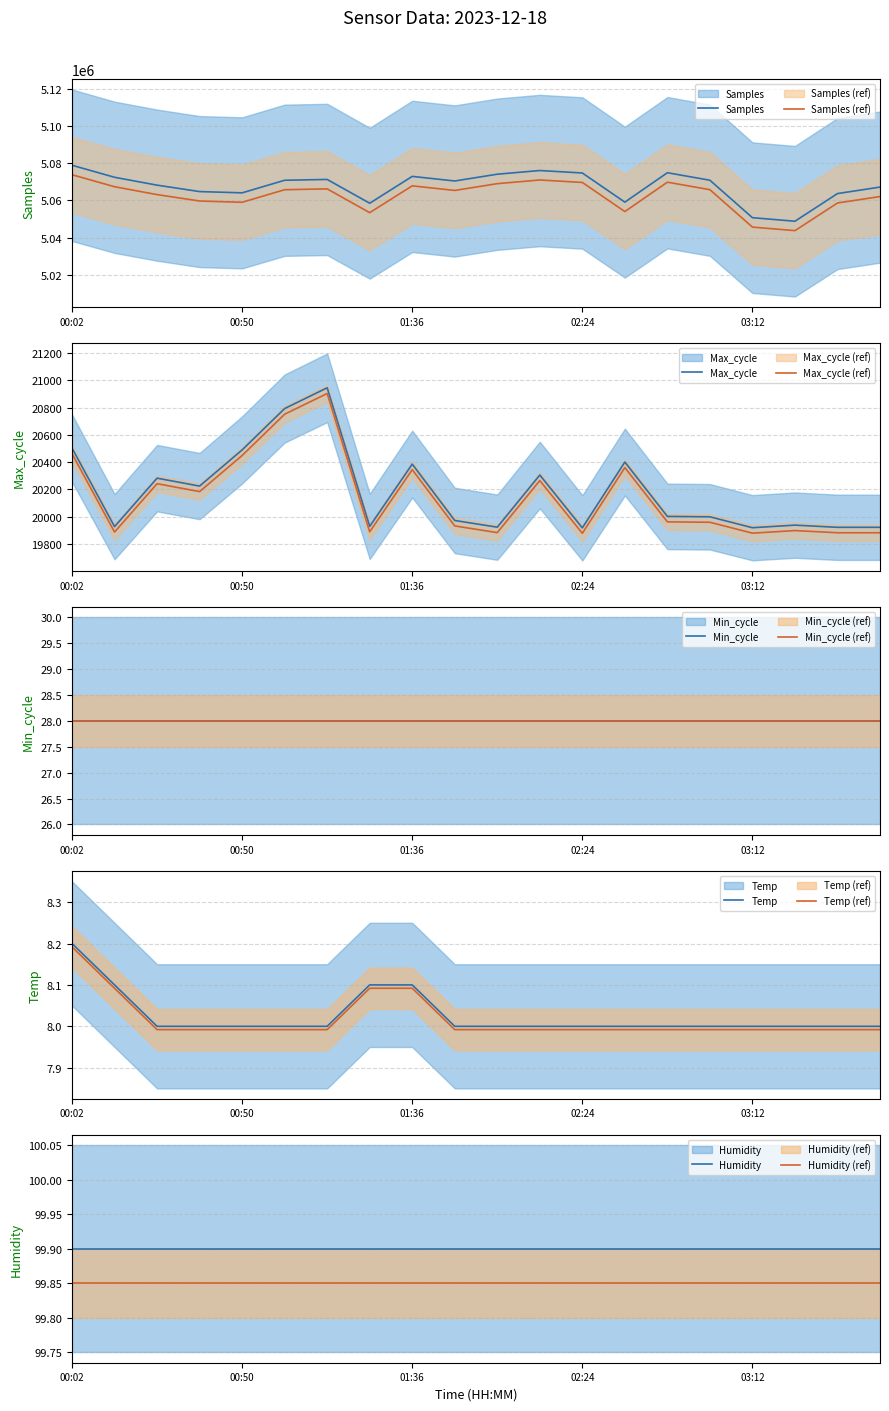

What position from the left is 01:14?

7